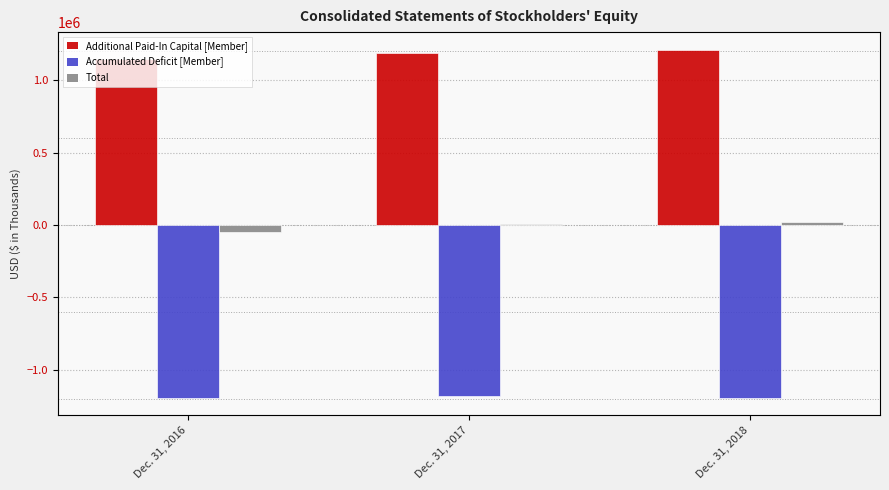

What is the value of the Total bar at the 2nd from the left?

5786